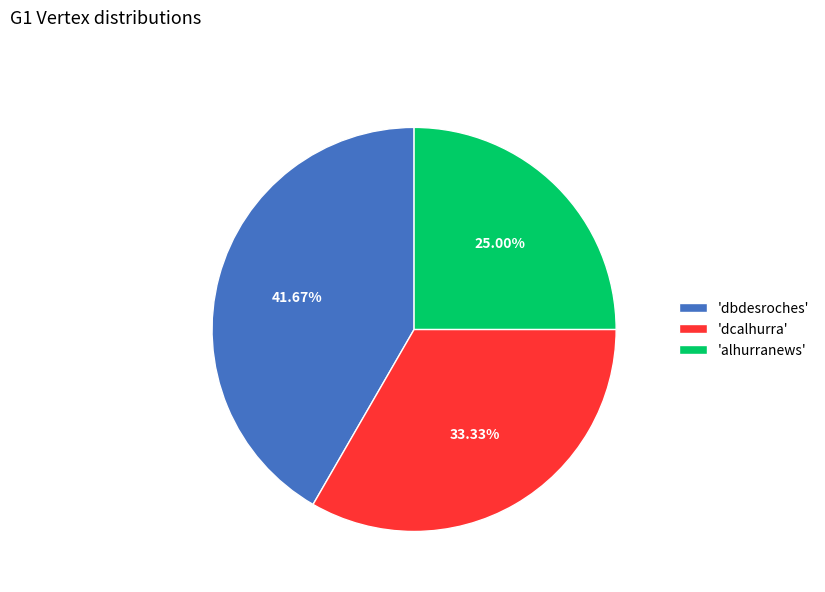

Rank the categories by value from highest to lowest.

'dbdesroches', 'dcalhurra', 'alhurranews'